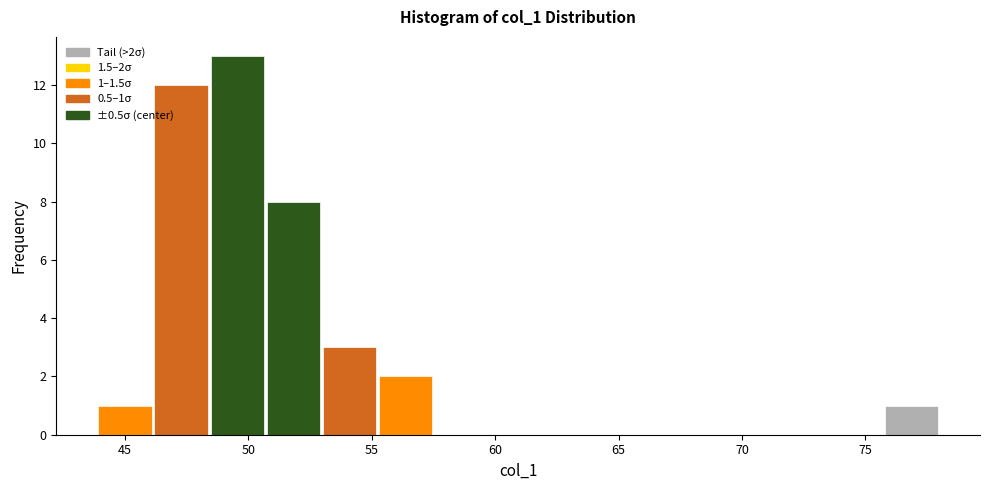

Over which range of the x-axis is the bar tallest?

48.5 to 50.5